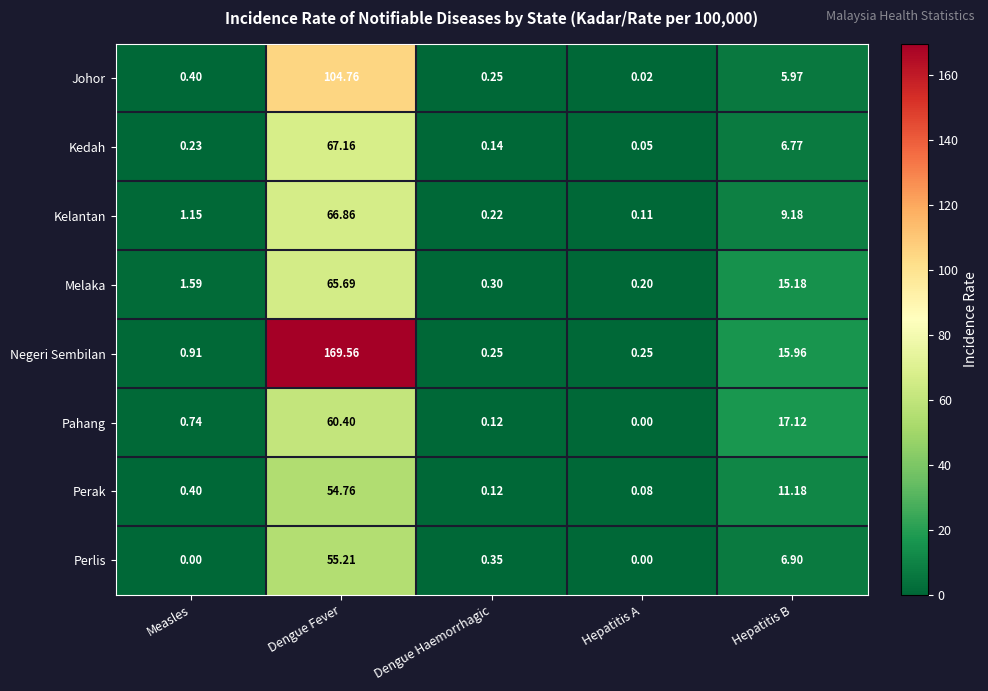

Count the number of data series in this chart.

8